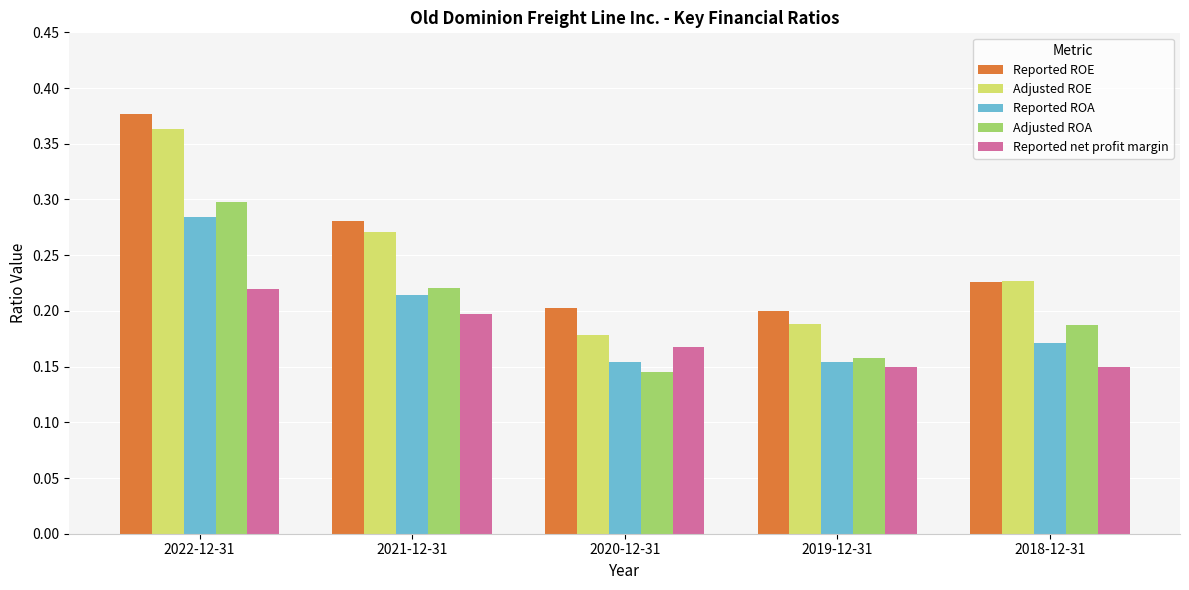

Which series changed the most between 2020-12-31 and 2018-12-31?

Adjusted ROE